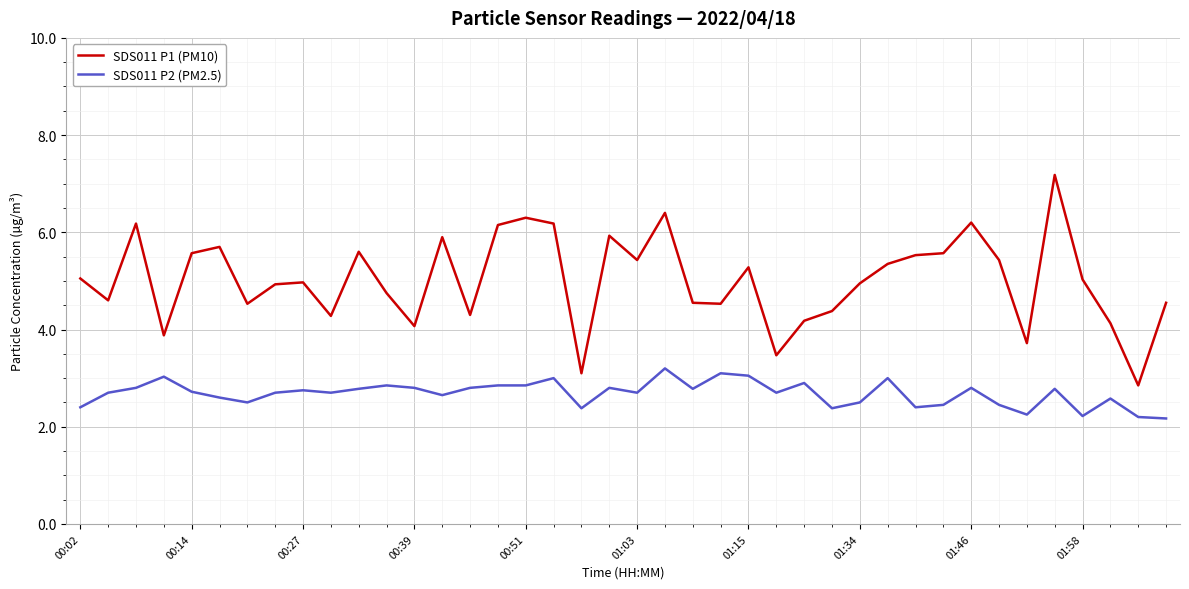

List the series in order of their overall mean, lowest first.

SDS011 P2 (PM2.5), SDS011 P1 (PM10)